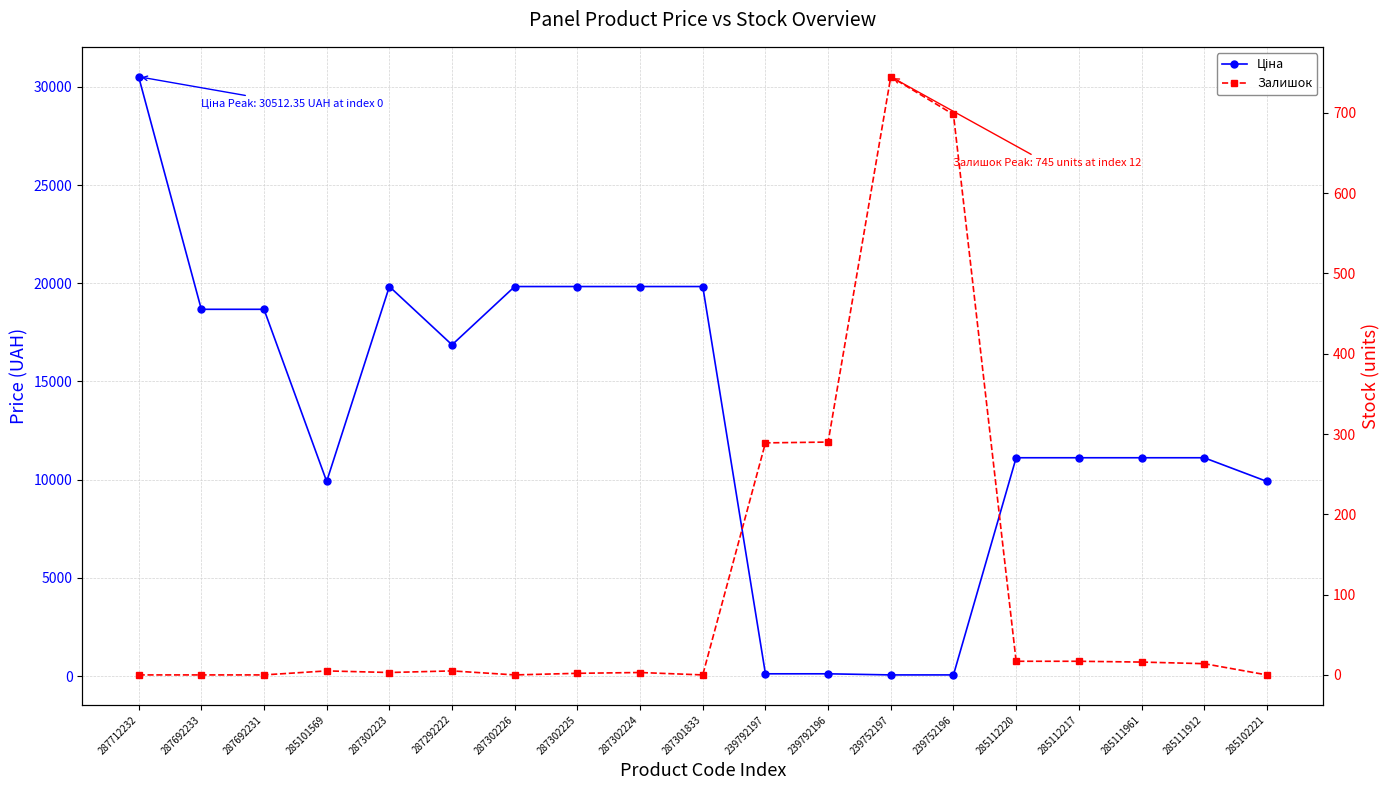

What are all the series names shown in the legend?

Ціна, Залишок